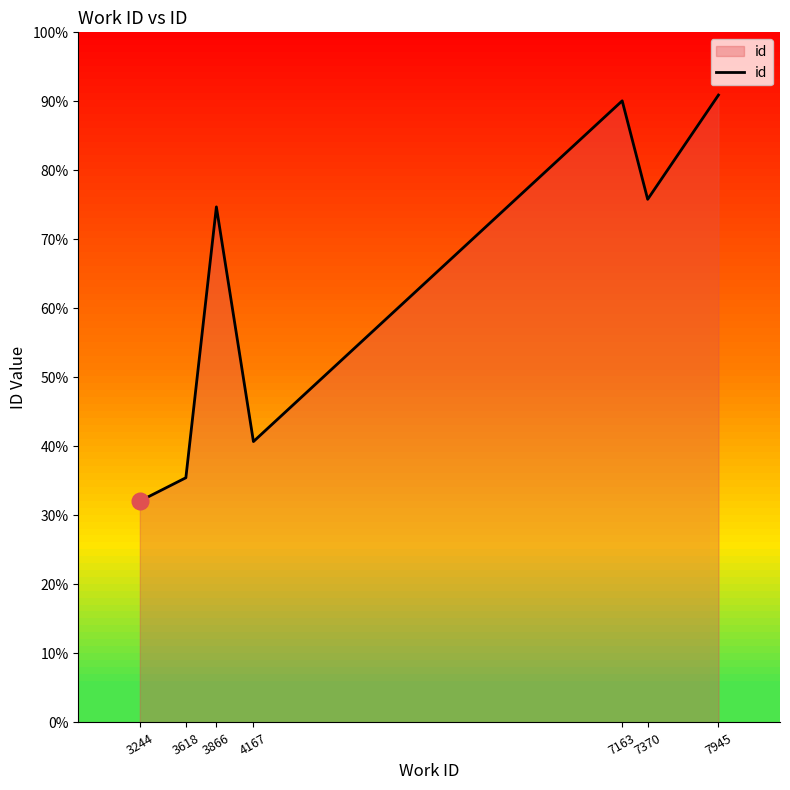

Is this an area chart (filled region under the line)?

Yes